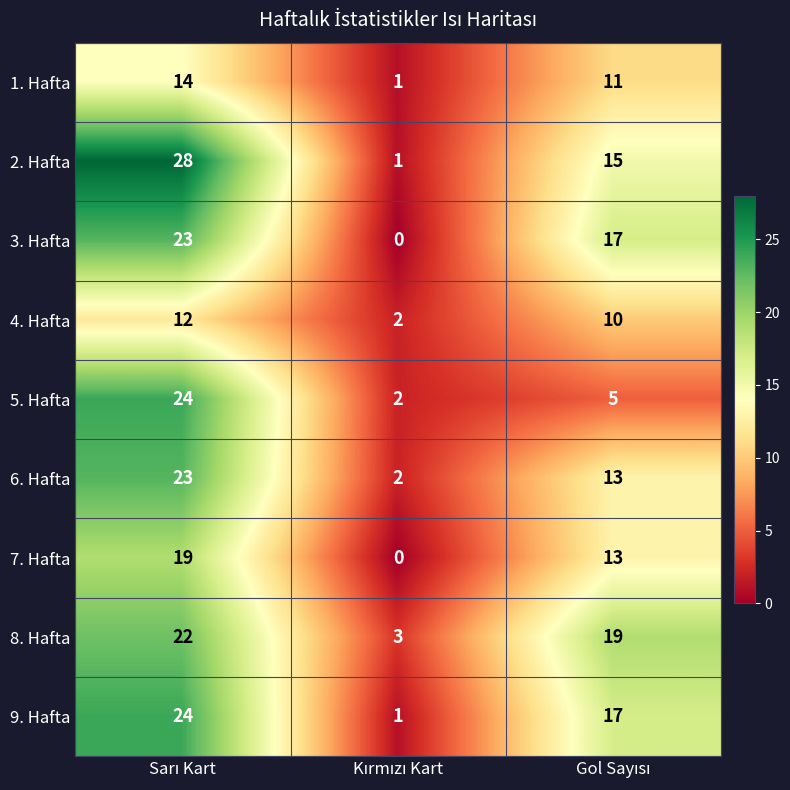

Reading right to left, list all the values displayed in this chart.

1. Hafta: 11	1	14
2. Hafta: 15	1	28
3. Hafta: 17	0	23
4. Hafta: 10	2	12
5. Hafta: 5	2	24
6. Hafta: 13	2	23
7. Hafta: 13	0	19
8. Hafta: 19	3	22
9. Hafta: 17	1	24